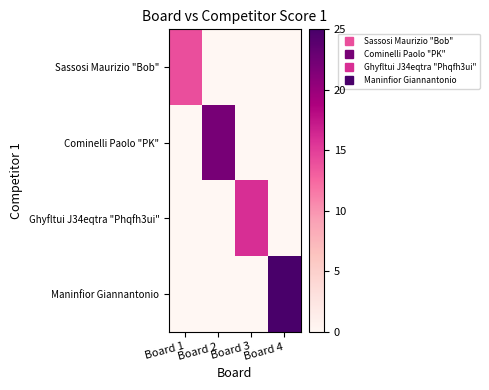

Reading left to right, what are all the values shown in this chart?

Sassosi Maurizio "Bob": Board 1=14	Board 2=0	Board 3=0	Board 4=0
Cominelli Paolo "PK": Board 1=0	Board 2=22	Board 3=0	Board 4=0
Ghyfltui J34eqtra "Phqfh3ui": Board 1=0	Board 2=0	Board 3=16	Board 4=0
Maninfior Giannantonio: Board 1=0	Board 2=0	Board 3=0	Board 4=25